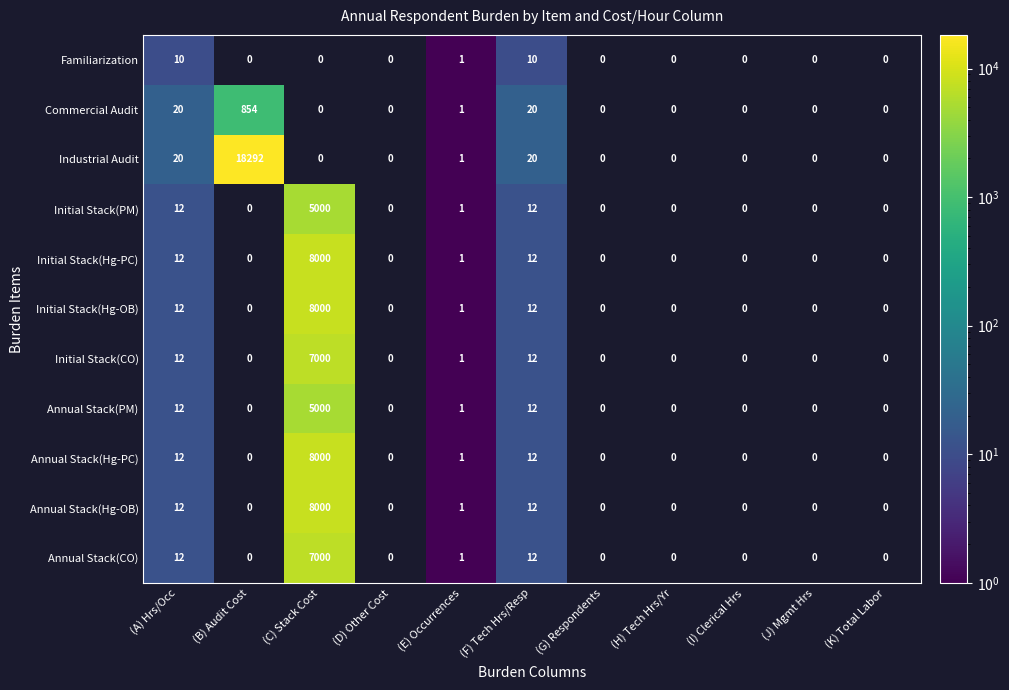

Between (F) Tech Hrs/Resp and (A) Hrs/Occ, which is larger?

(F) Tech Hrs/Resp